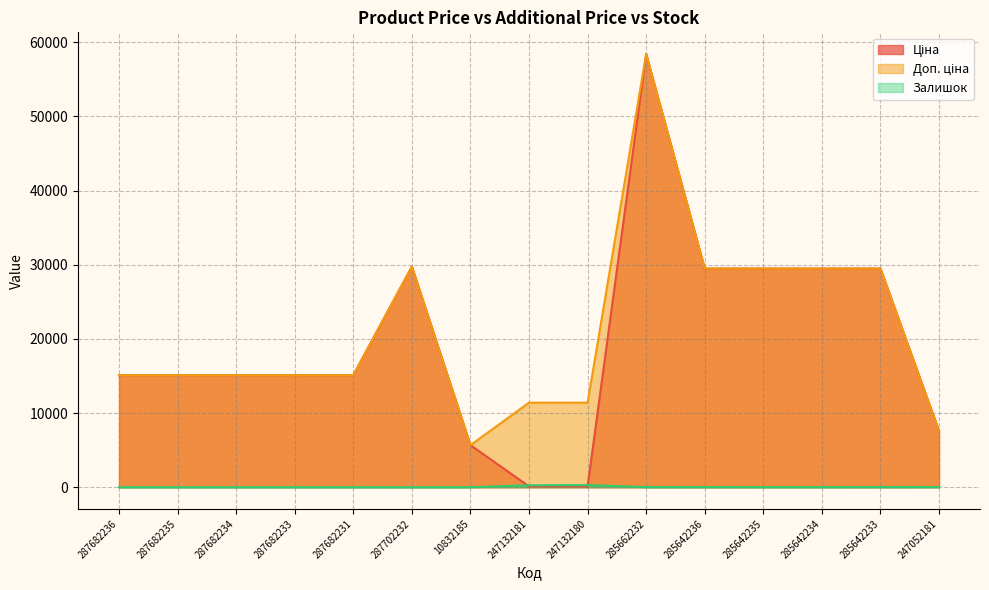

What is the difference between the maximum and second lowest values in the Залишок series?

290.0